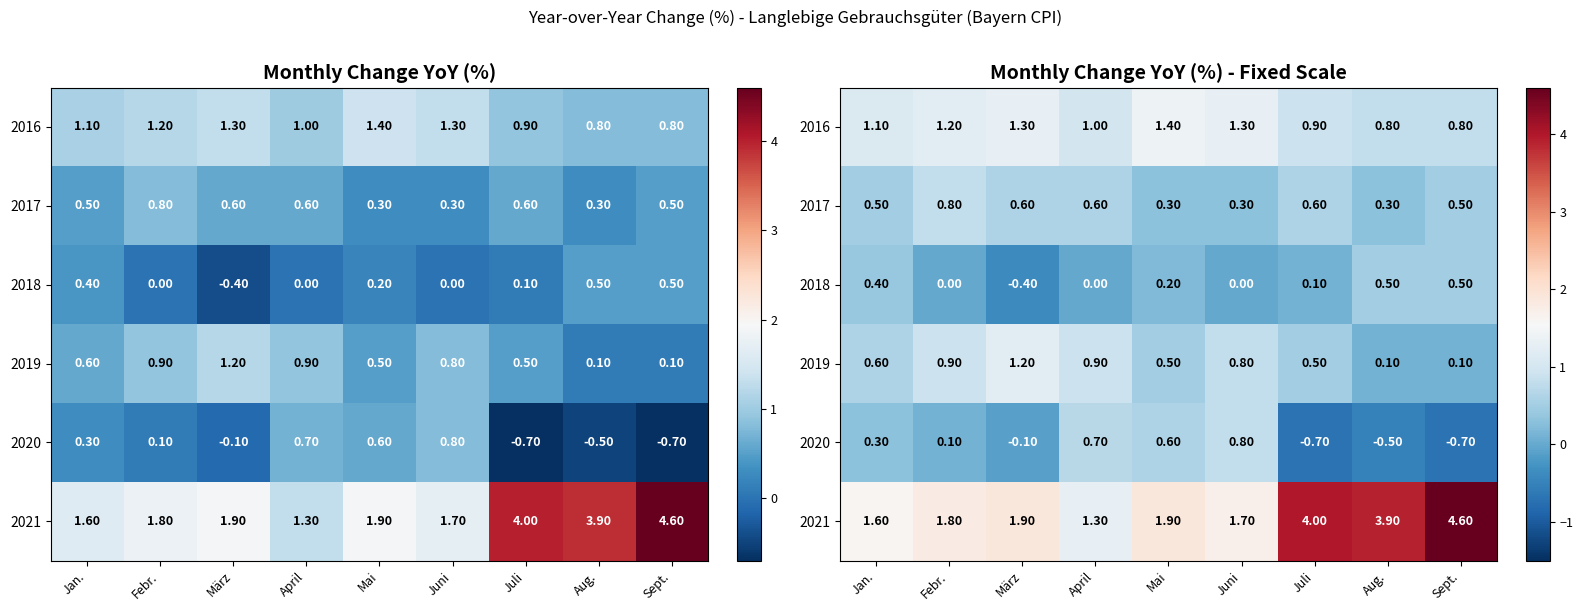

The 2019 series shows 1.7 at März. True or false?

False